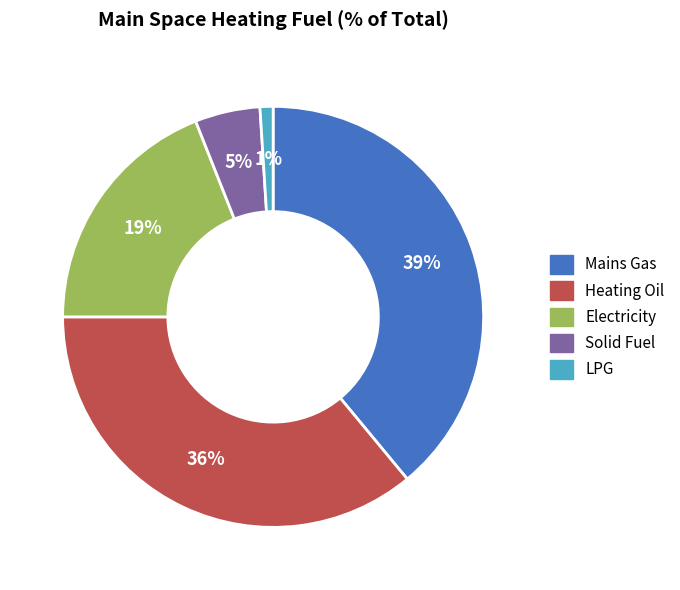

How many segments does this pie chart have?

5